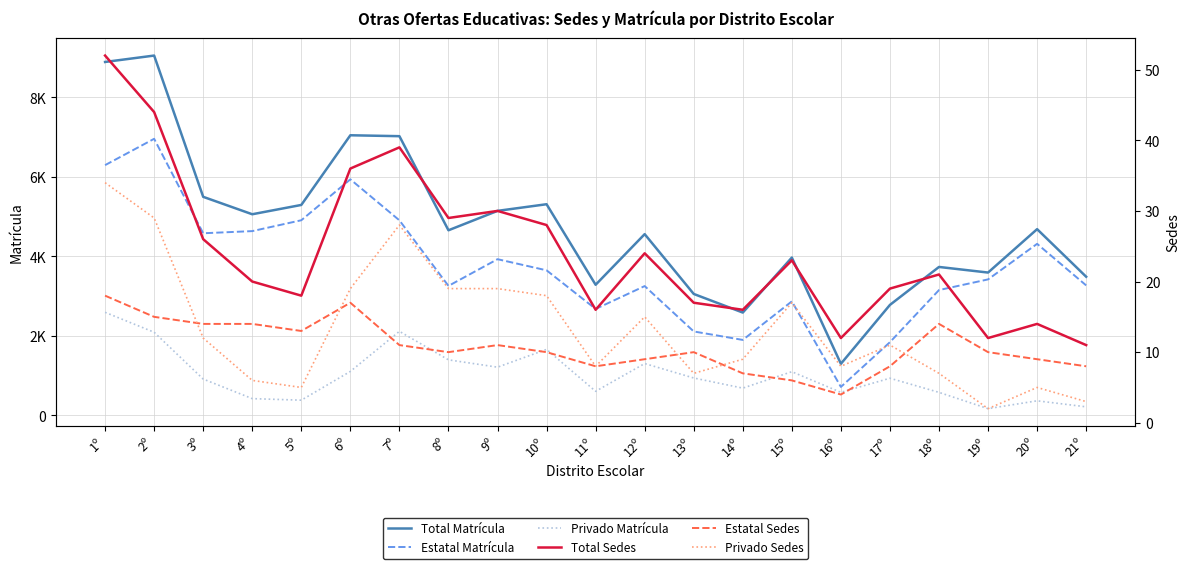

At which category does Privado Matrícula reach its first local peak?

7º